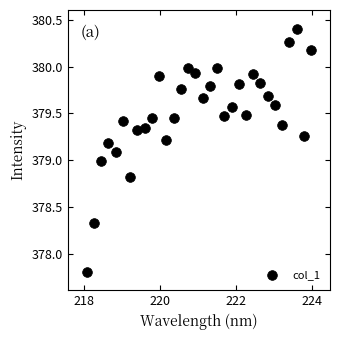

What is the range of Y values (max minus min)?

2.6